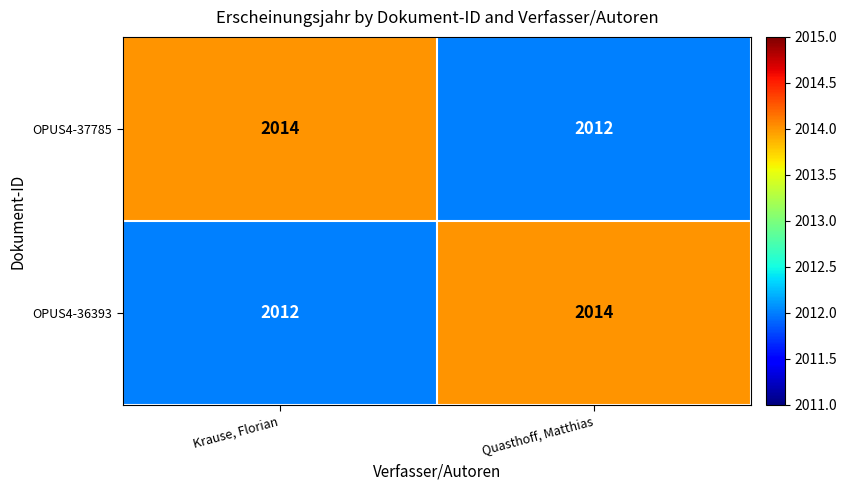

The value of OPUS4-36393 at Krause, Florian is 3265. True or false?

False